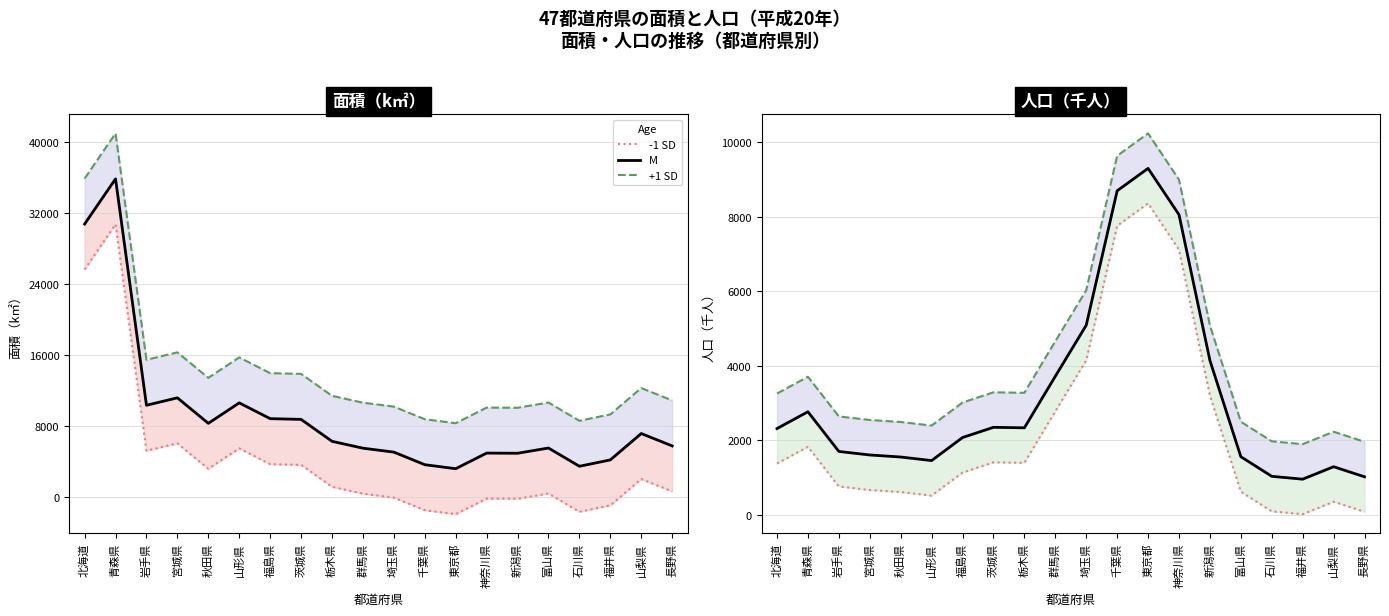

True or false: M and -1 SD intersect in this chart.

False